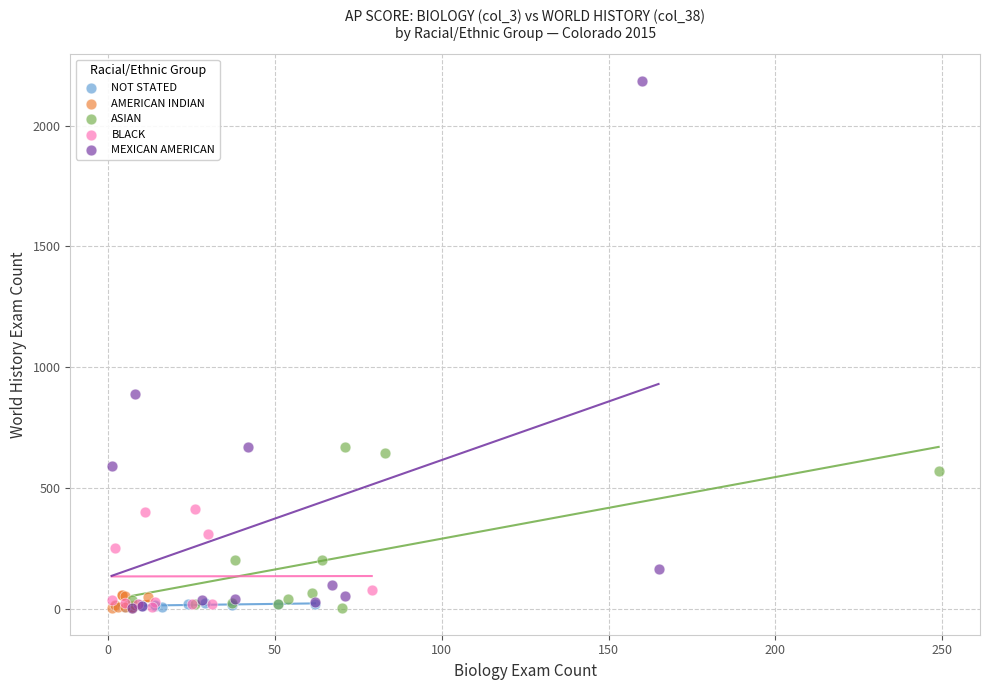

Which series contains the highest Y value?

MEXICAN AMERICAN